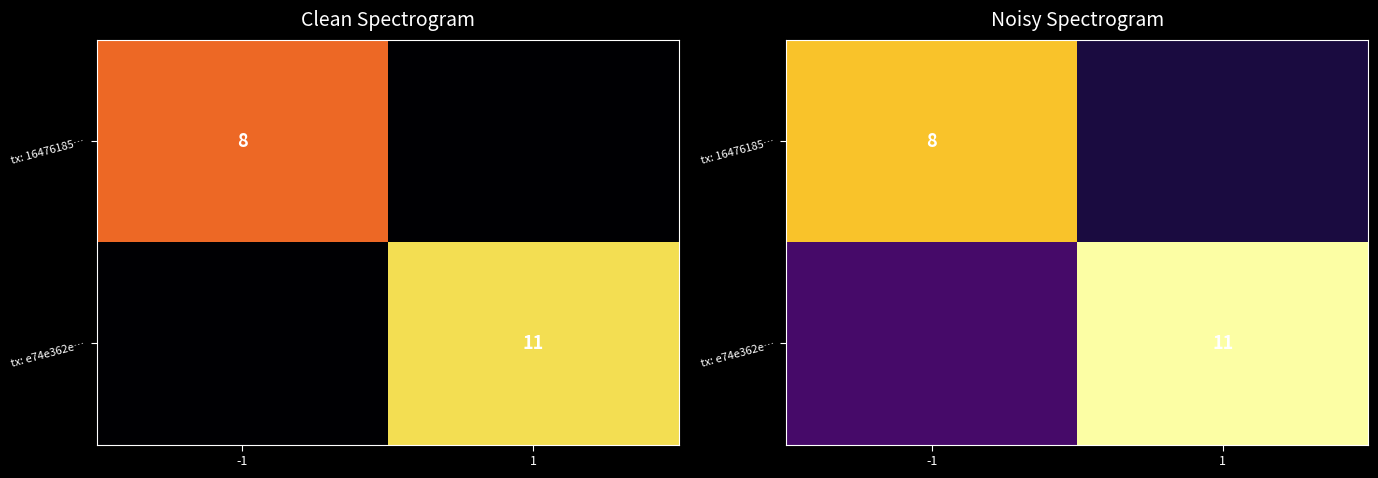

What is the difference between the maximum and minimum values in the tx: e74e362e… series?

10.5